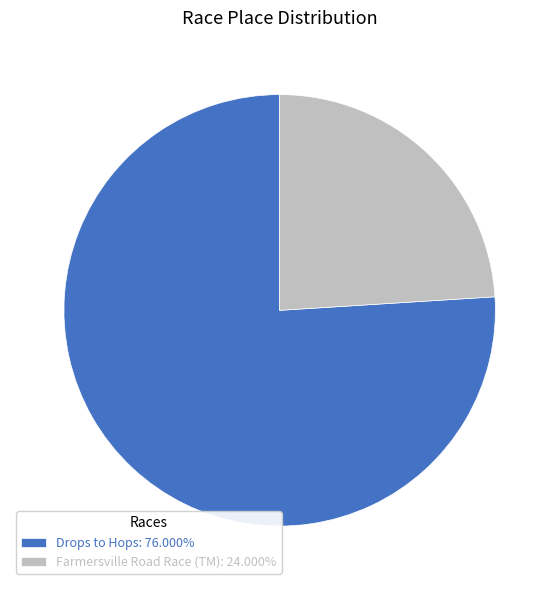

What is the ratio of the value at Farmersville Road Race (TM): 24.000% to the value at Drops to Hops: 76.000%?

0.3